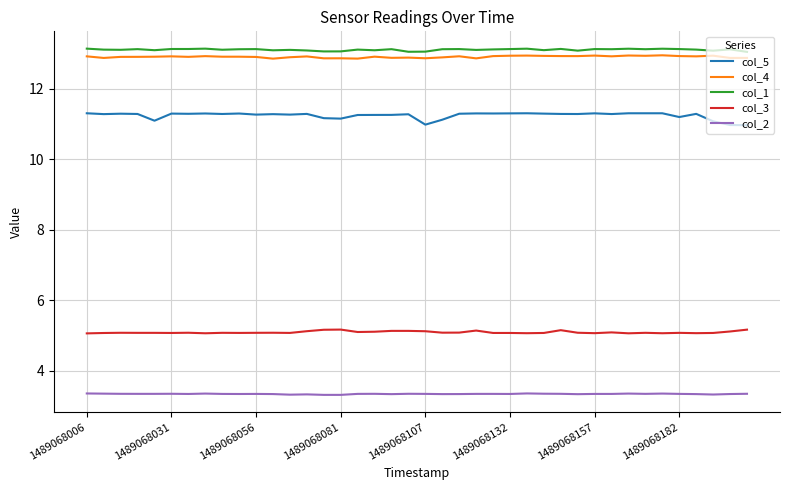

Is this an area chart (filled region under the line)?

No